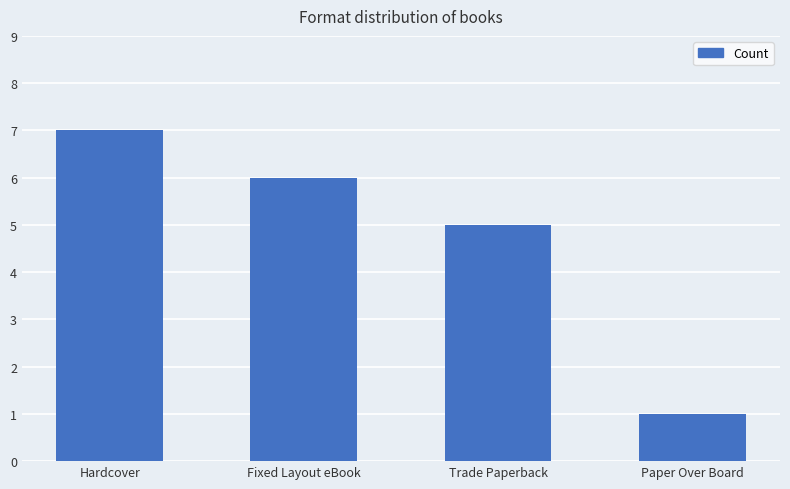

What is the value of the 4th bar from the left?

1